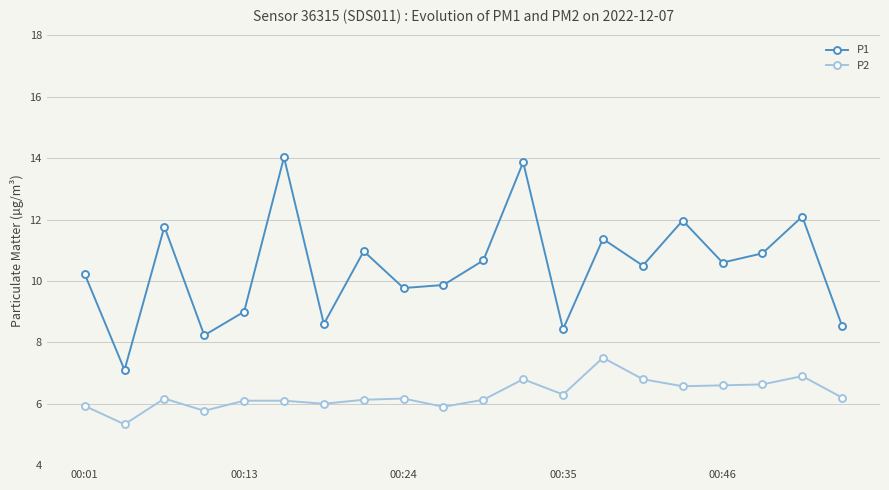

What is the highest value of the P1 series?

14.0